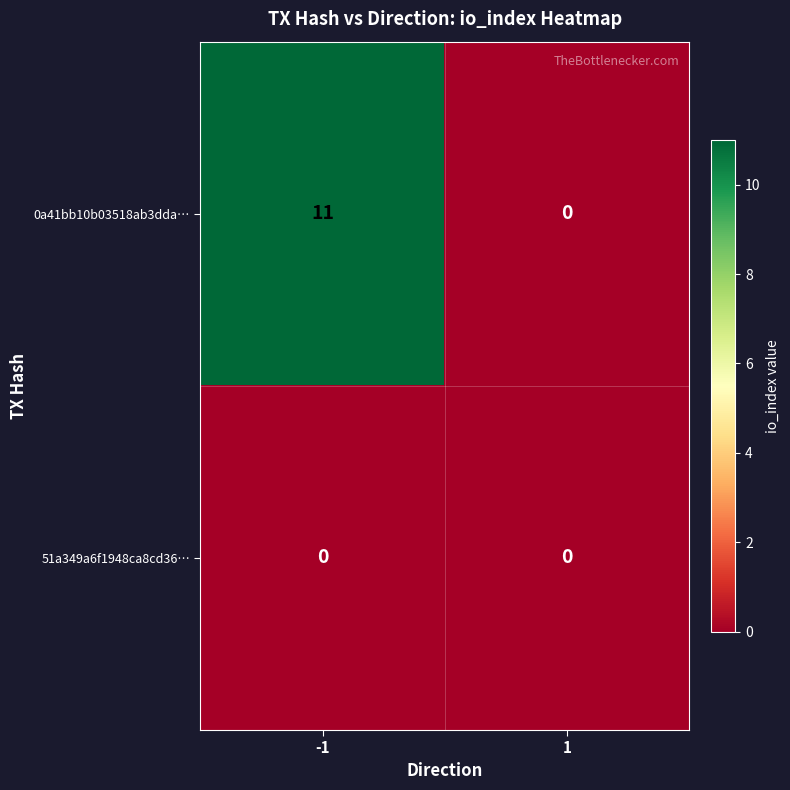

Reading right to left, extract all data points from this chart.

0a41bb10b03518ab3dda…: 1=0	-1=11
51a349a6f1948ca8cd36…: 1=0	-1=0